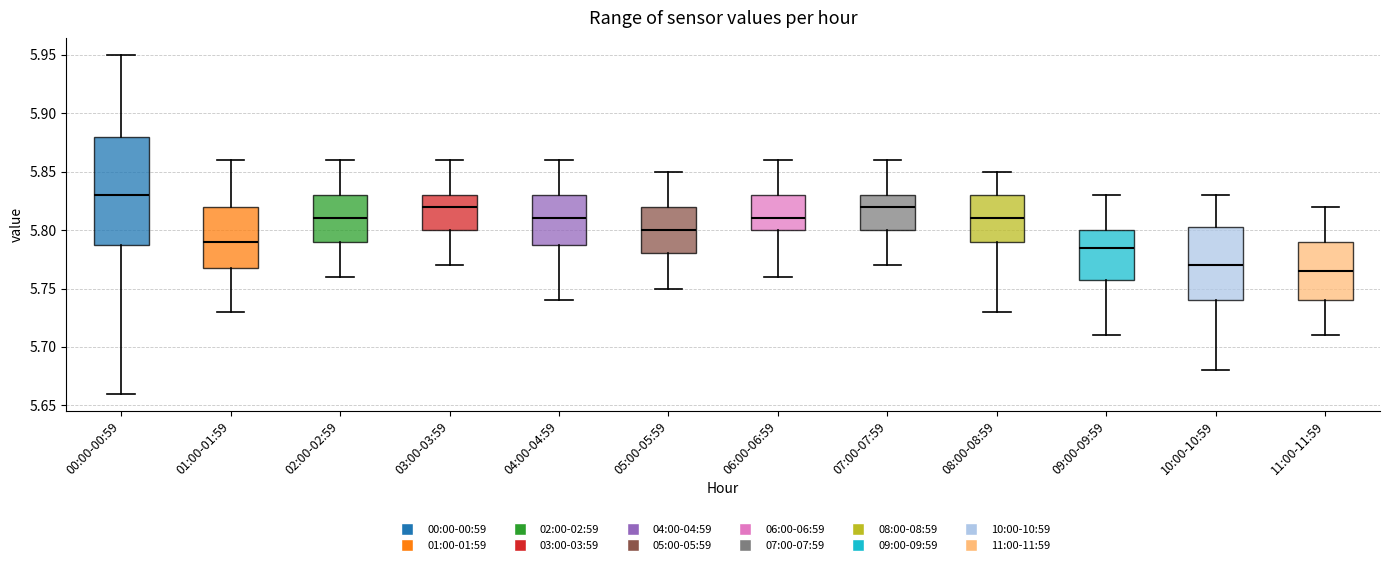

Which box has the highest median line?

00:00-00:59